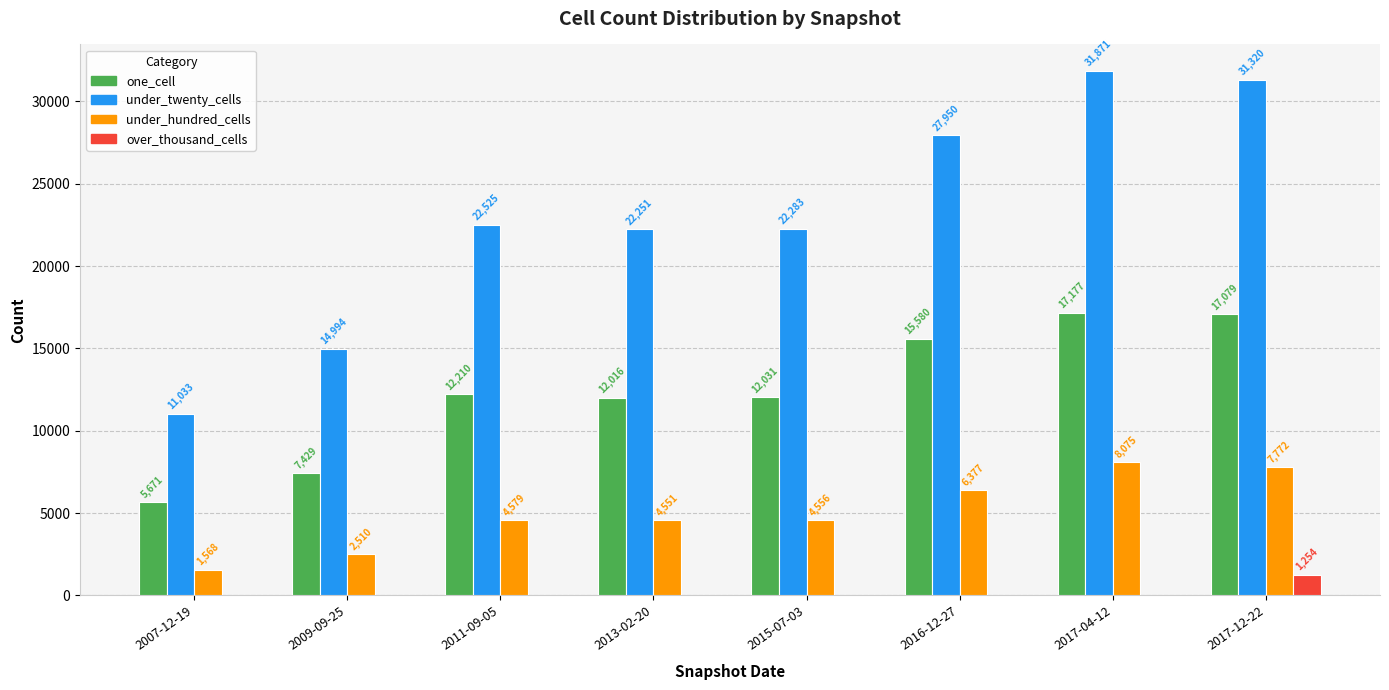

Is it true that over_thousand_cells equals 0 at 2011-09-05?

True